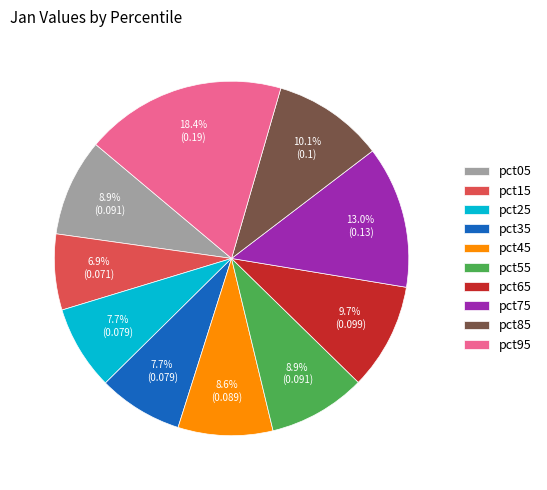

Is the sum of pct95 and pct05 greater than half?

No